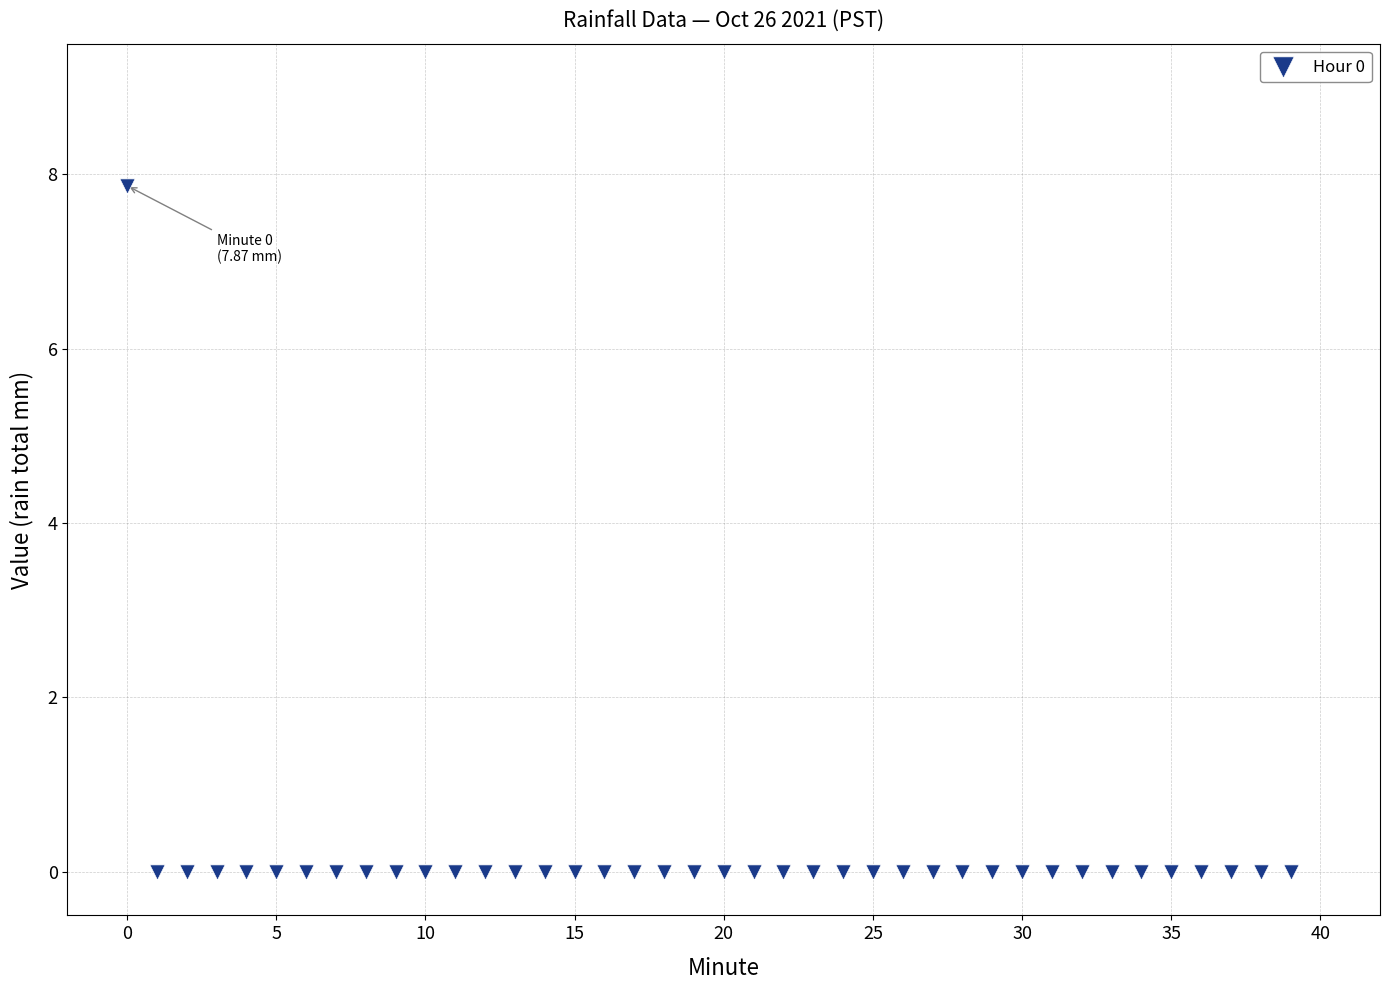

What is the range of Y values (max minus min)?

7.9